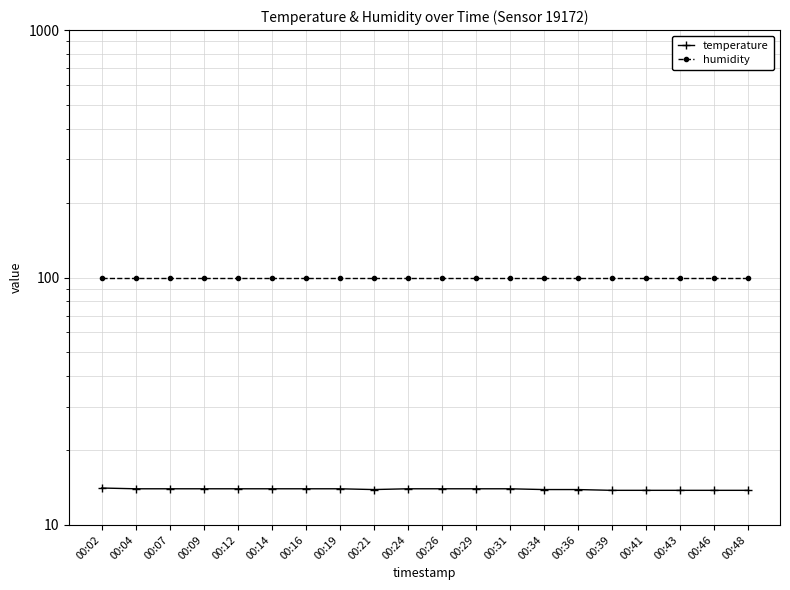

What is the value of the temperature point at the 16th from the left?

13.8